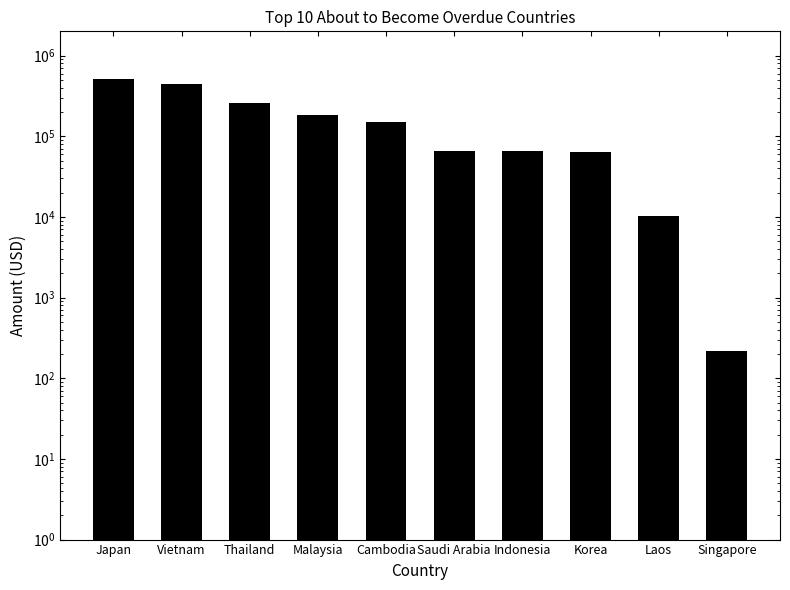

Where is the data nearest to the value 254770?

Thailand